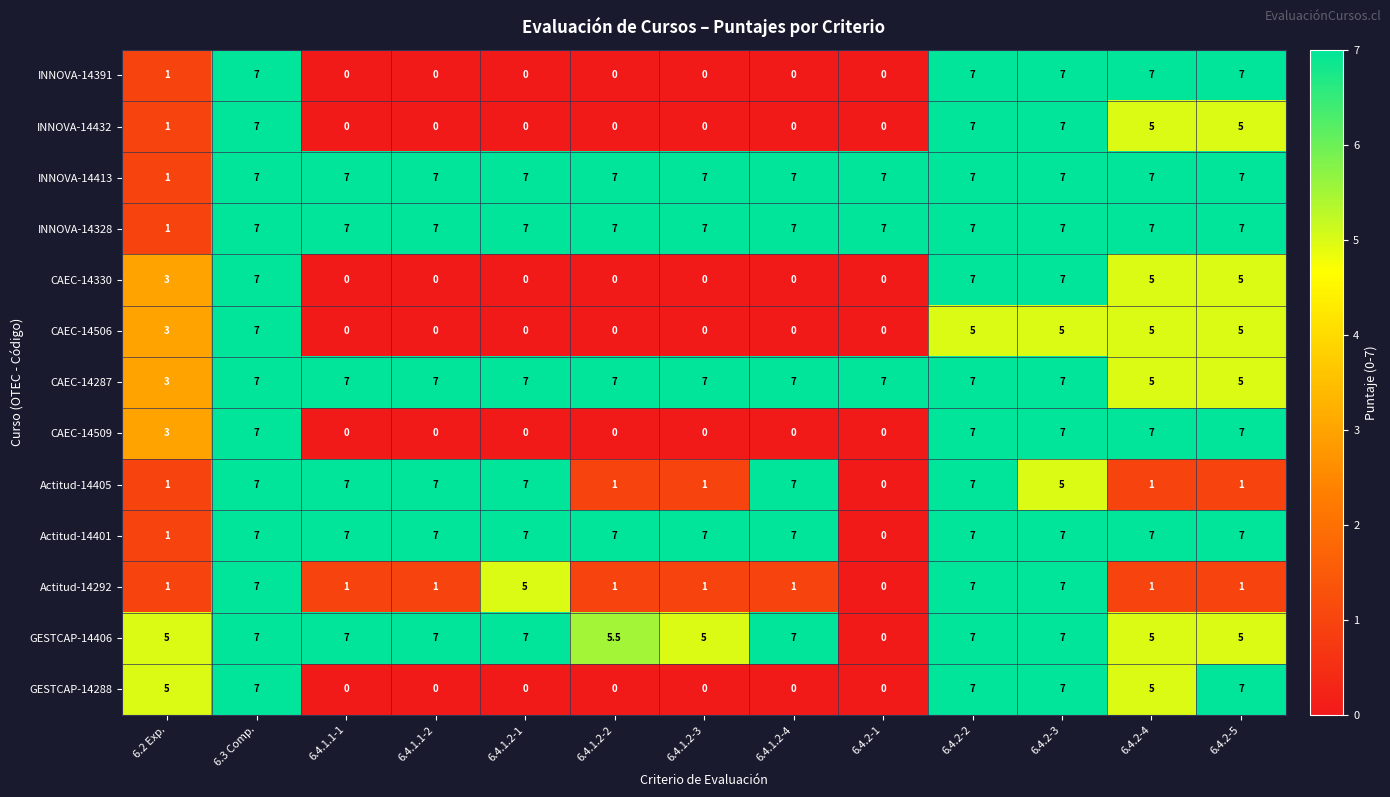

How many CAEC-14330 values are between 0 and 5?

10